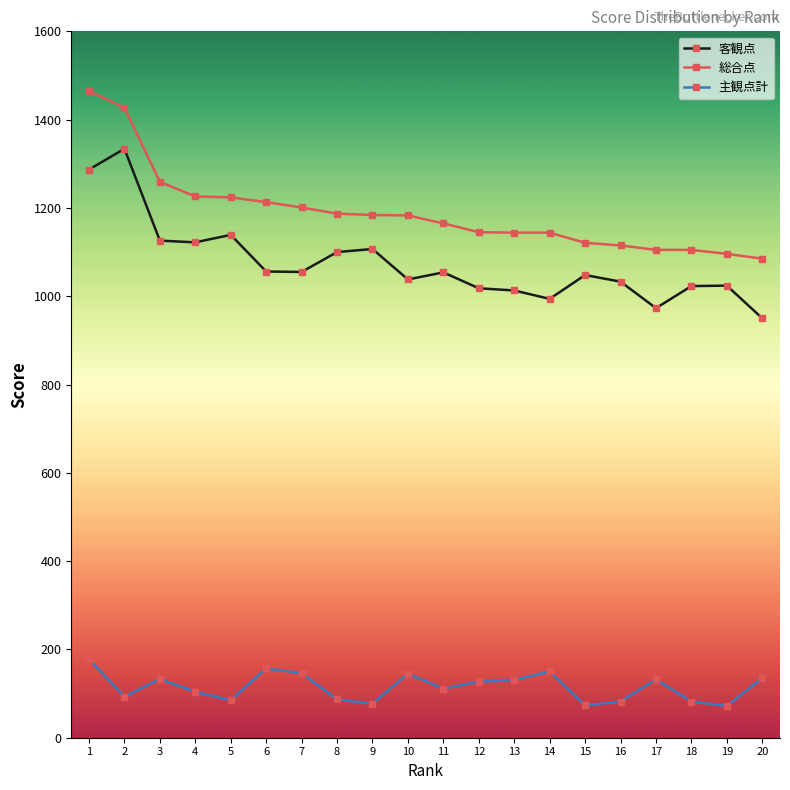

Which category has the lowest value in the 客観点 series?

20